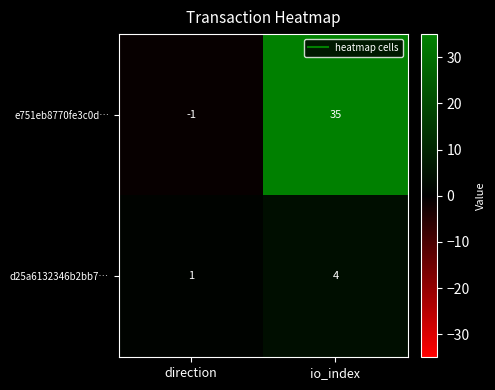

Reading left to right, transcribe all the data shown in this chart.

e751eb8770fe3c0d…: -1	35
d25a6132346b2bb7…: 1	4